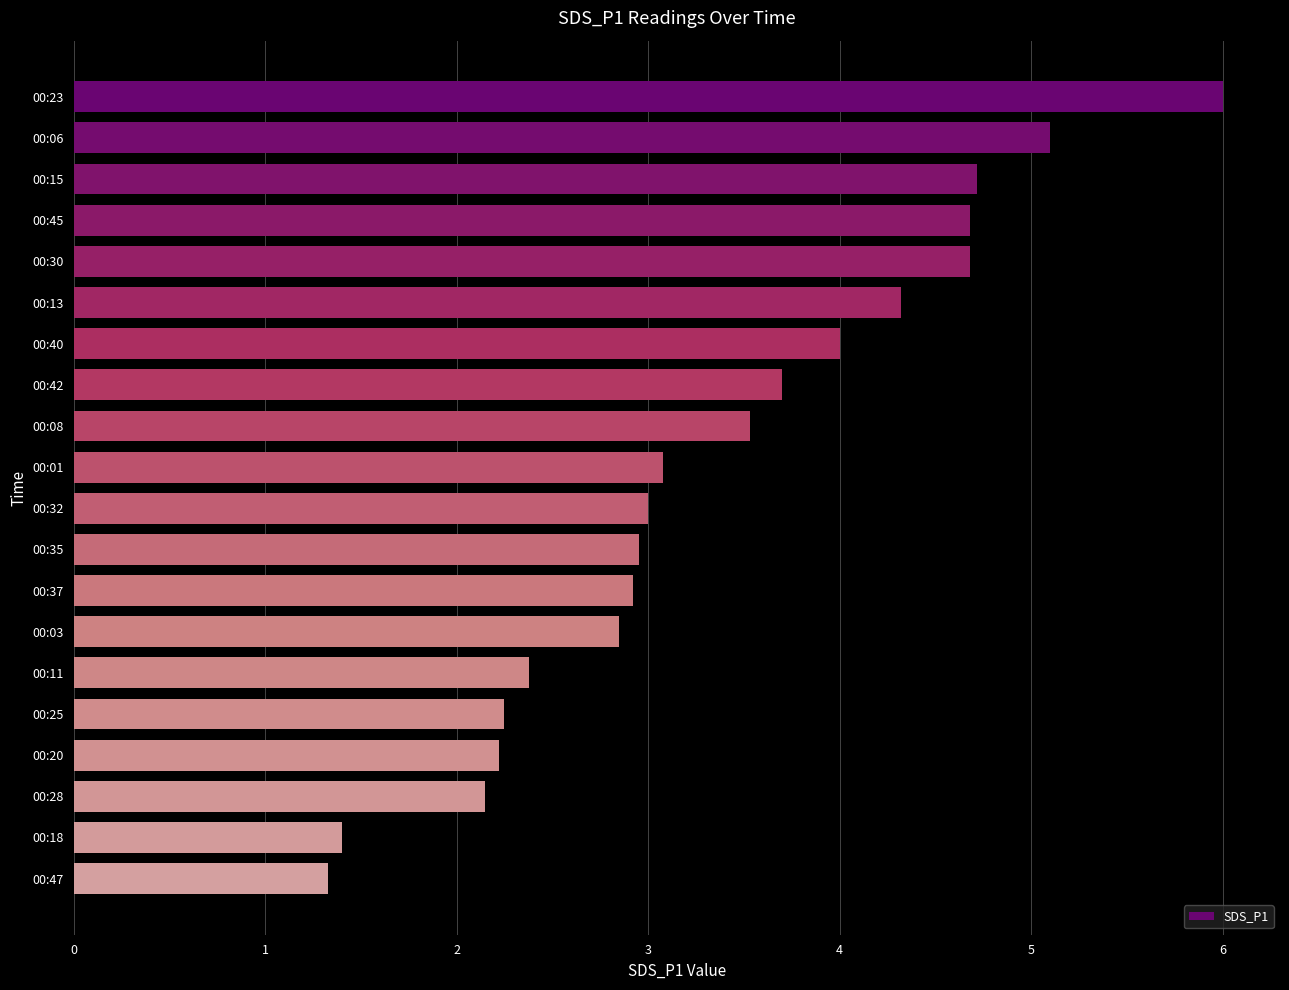

The chart shows a value of 0.9 at 00:42. True or false?

False